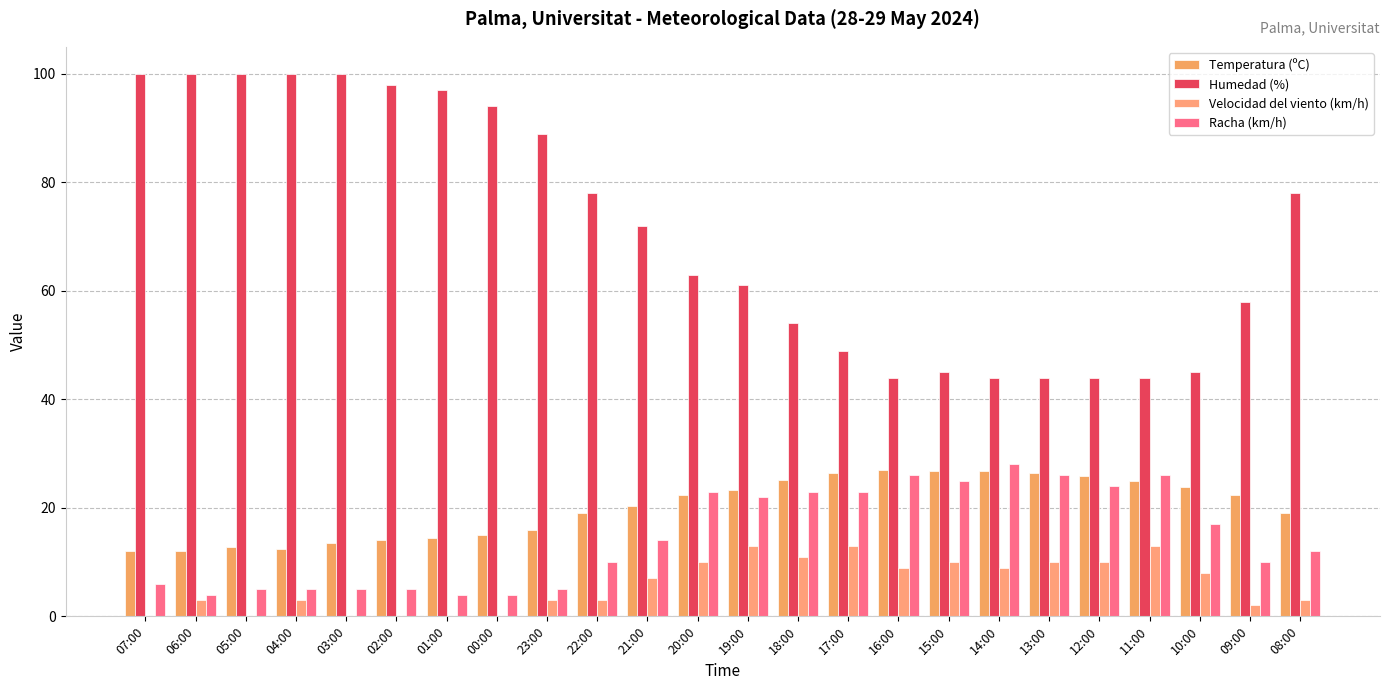

What is the difference between the maximum and minimum values in the Temperatura (ºC) series?

15.0